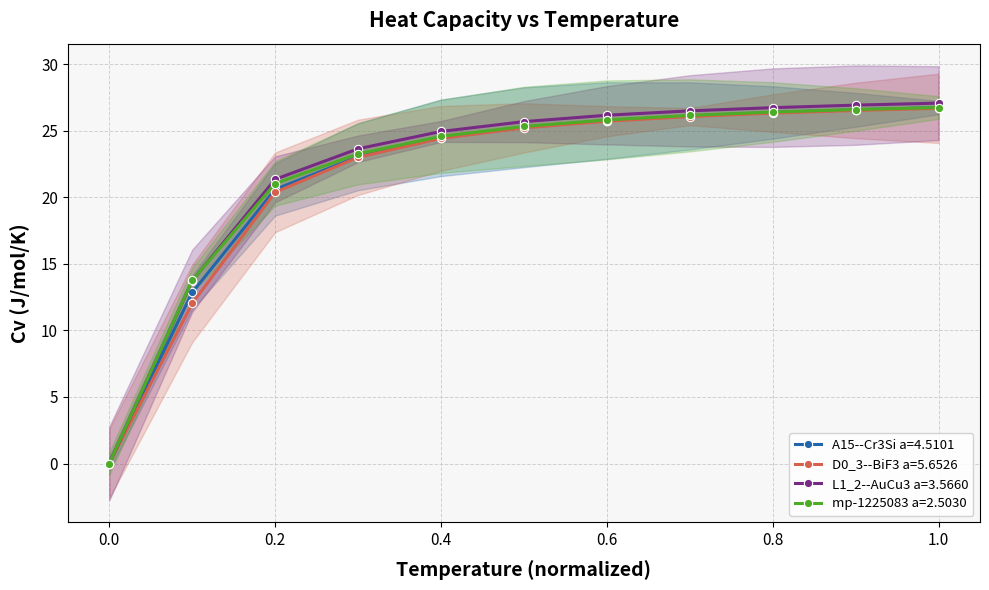

True or false: mp-1225083 a=2.5030 and A15--Cr3Si a=4.5101 cross at least once.

False